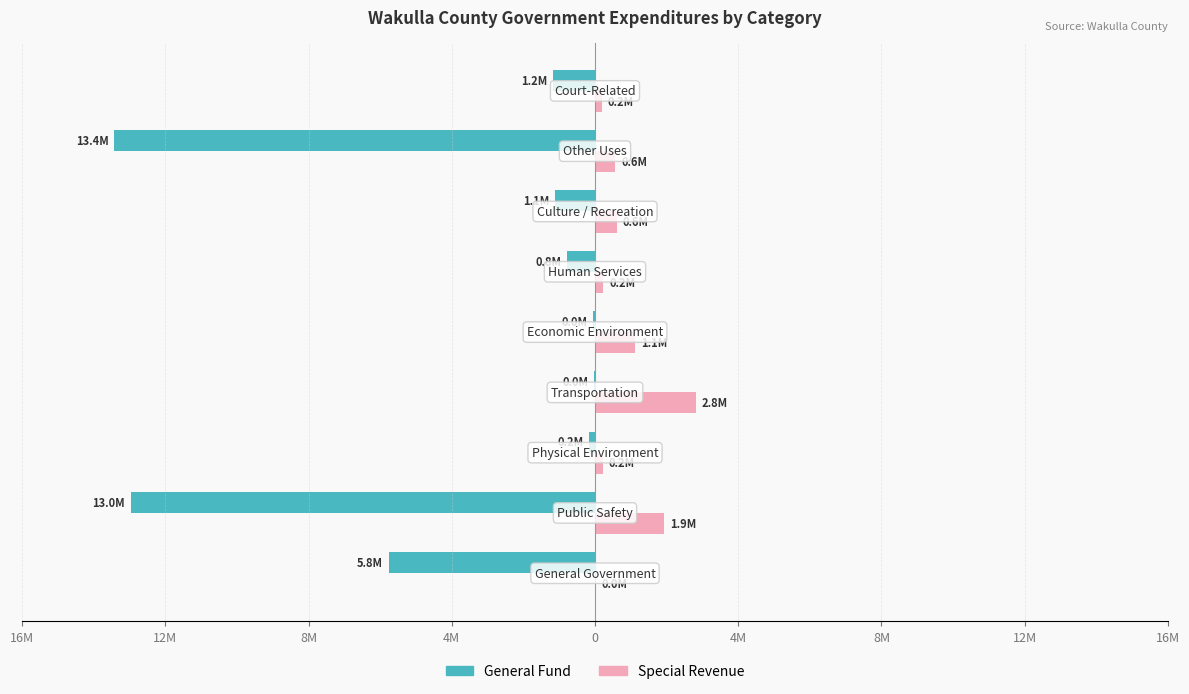

What are all the series names shown in the legend?

General Fund, Special Revenue